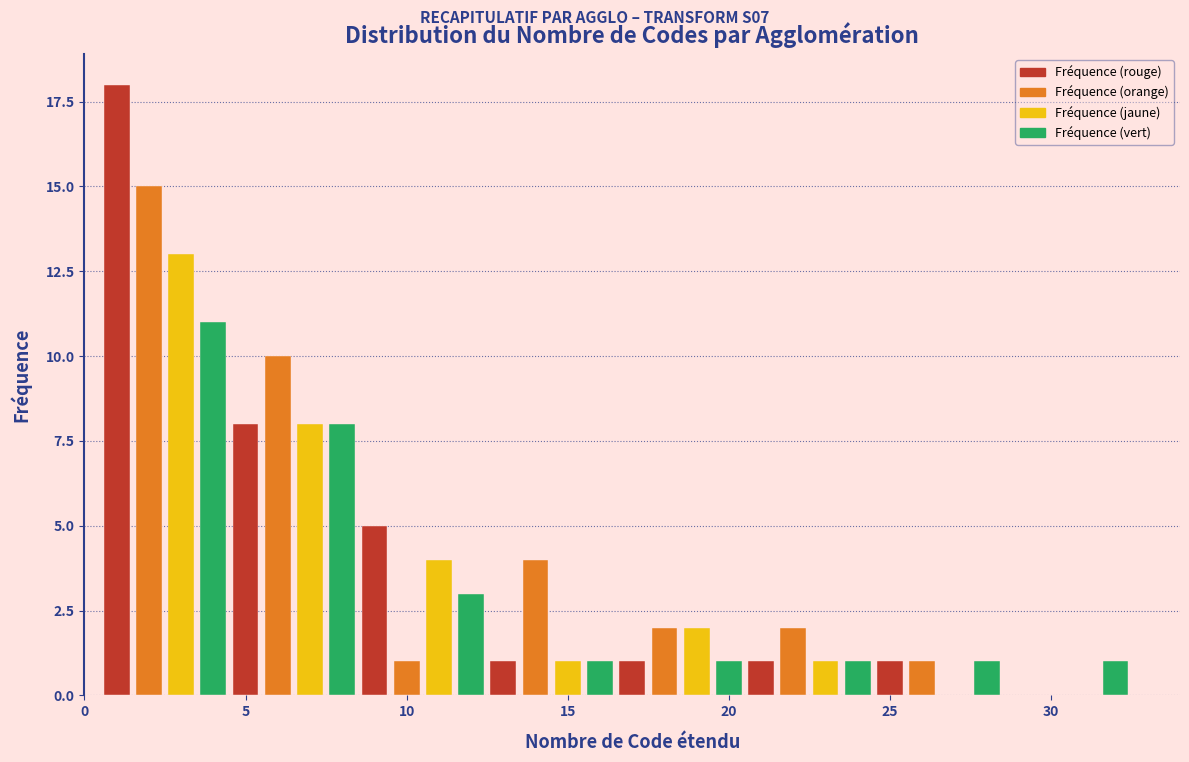

Around what value on the x-axis is the tallest bar? Give the approximate position of its centre, as read against the axis.

1.0